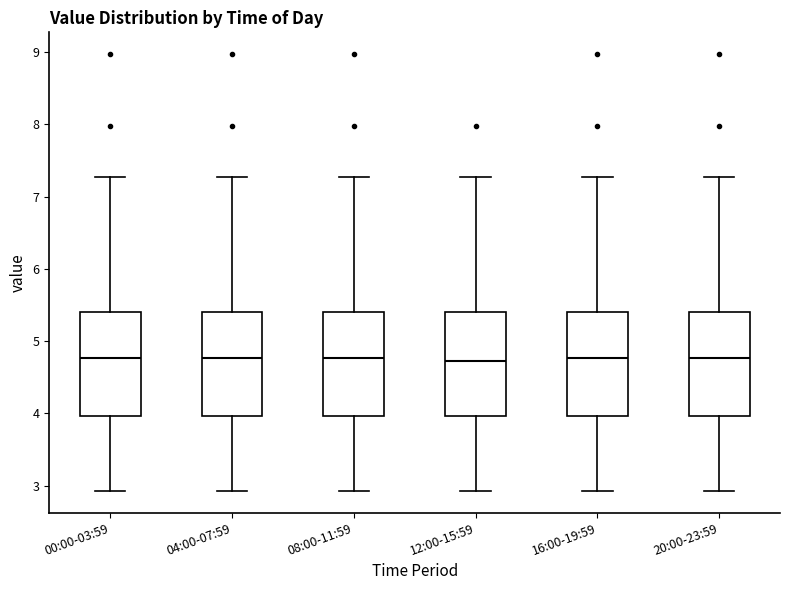

Reading left to right, read every box against the y-axis: the position of its median line, the range the box covers, and the ends of its whiskers. The values are not printed on the chart, so give them approximately, as read against the axis.

00:00-03:59: median 4.8, box 4.0 to 5.4, whiskers 2.9 to 7.3
04:00-07:59: median 4.8, box 4.0 to 5.4, whiskers 2.9 to 7.3
08:00-11:59: median 4.8, box 4.0 to 5.4, whiskers 2.9 to 7.3
12:00-15:59: median 4.7, box 4.0 to 5.4, whiskers 2.9 to 7.3
16:00-19:59: median 4.8, box 4.0 to 5.4, whiskers 2.9 to 7.3
20:00-23:59: median 4.8, box 4.0 to 5.4, whiskers 2.9 to 7.3